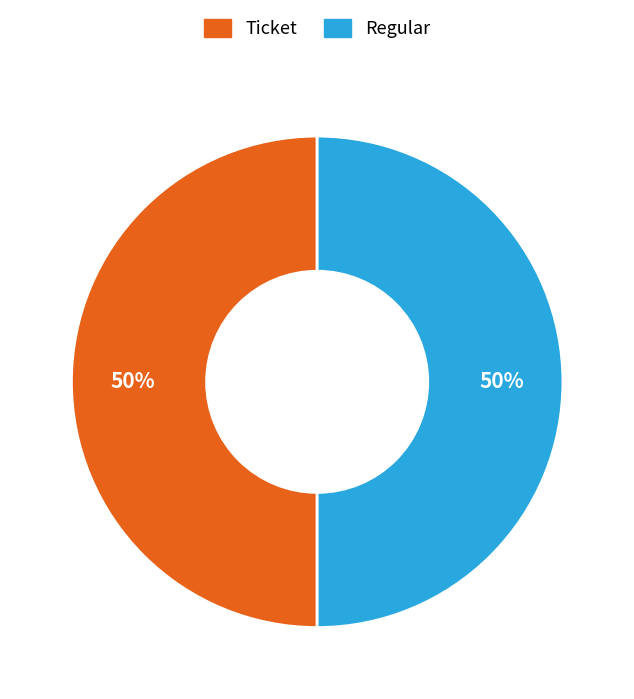

To the nearest percent, what percentage of the pie is Regular?

50%